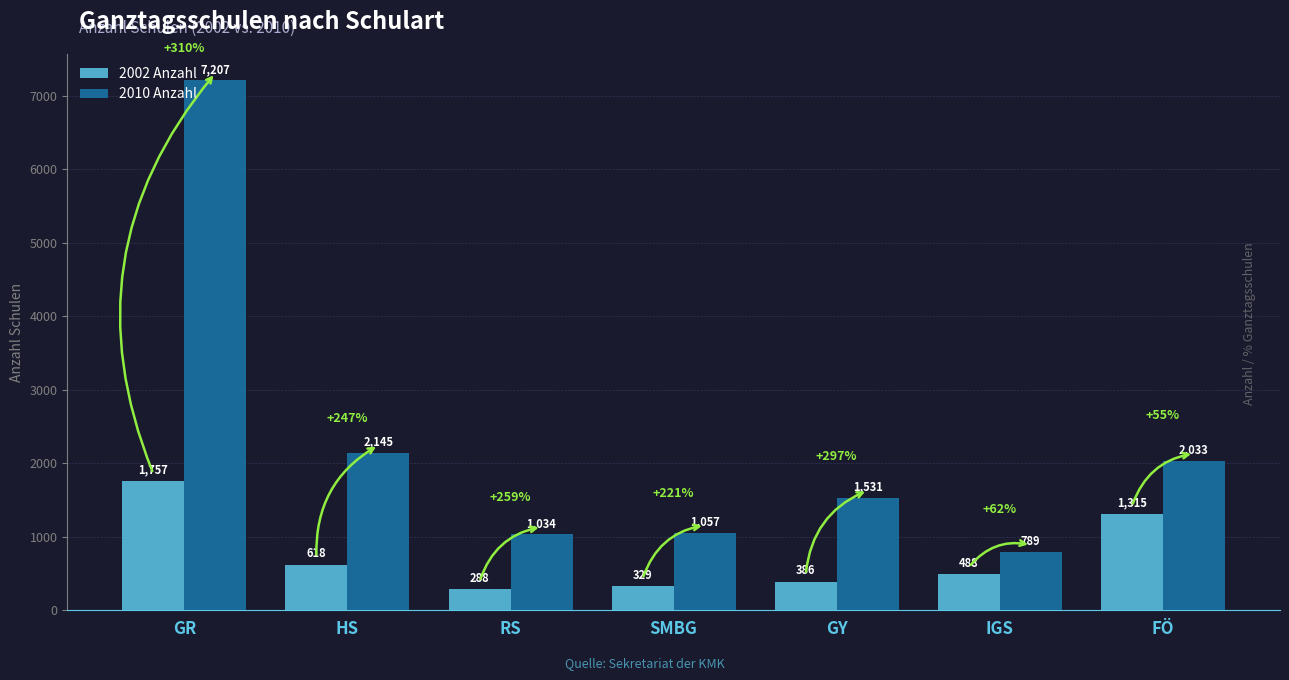

Rank the series by their maximum value, from lowest to highest.

2002 Anzahl, 2010 Anzahl